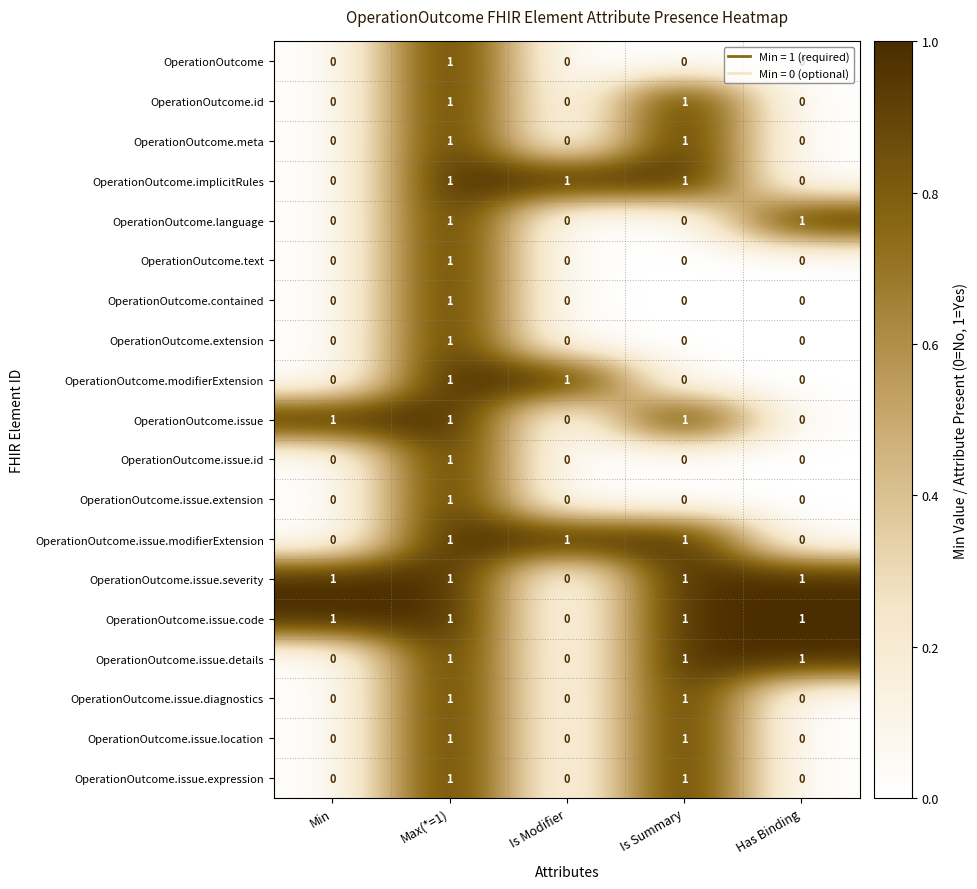

What is the total value across all series at Max(*=1)?

19